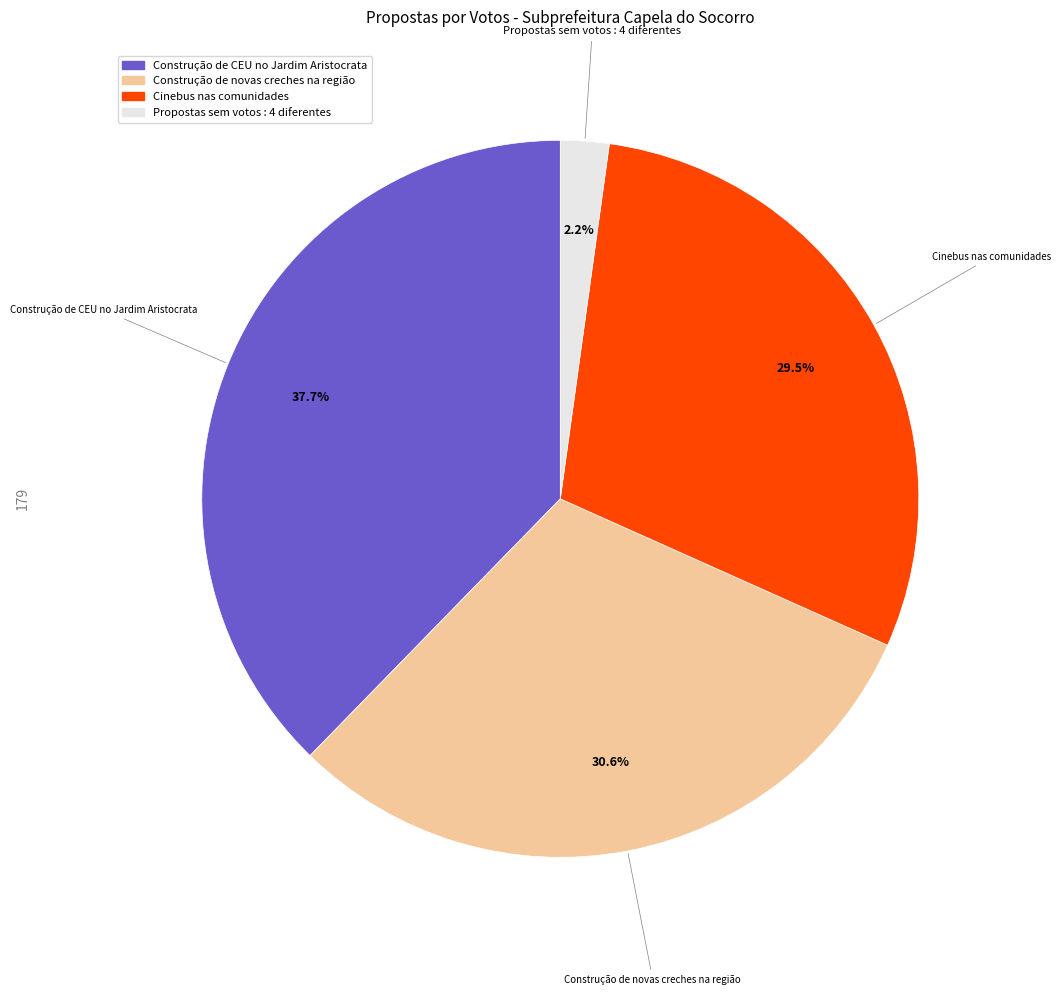

Does any single category account for the majority?

No